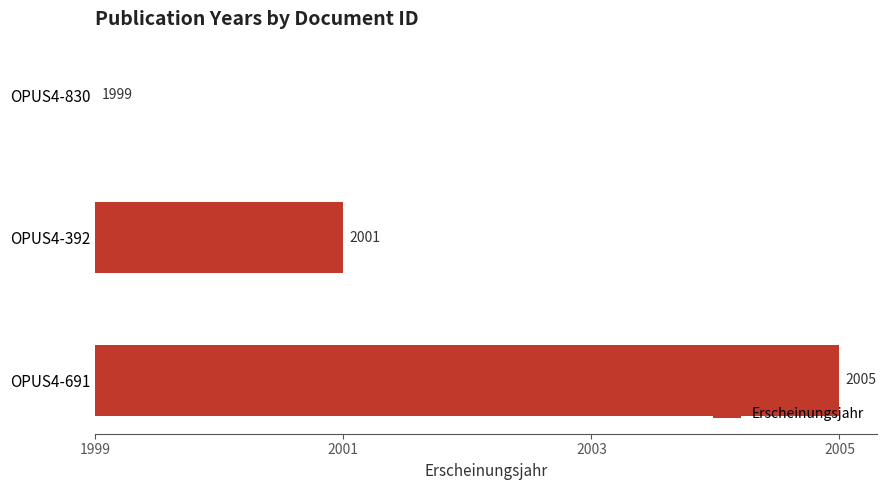

Count the number of values greater than 2.

1